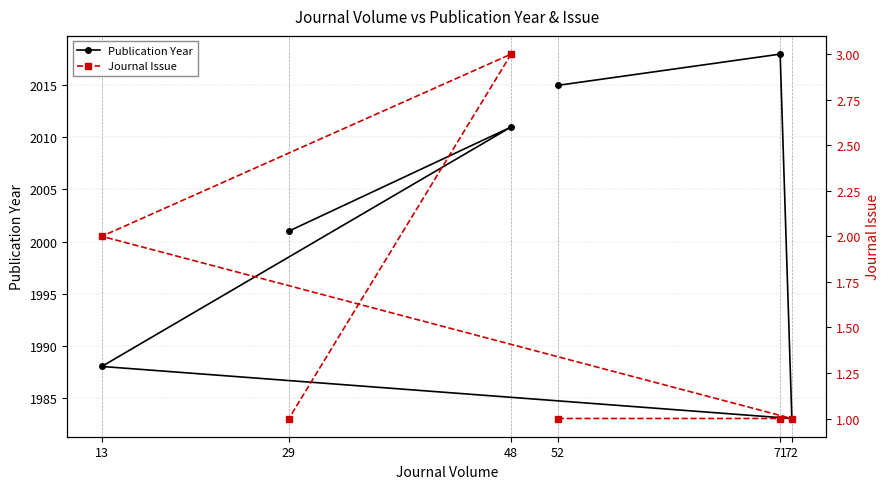

Where is Journal Issue nearest to the value 2?

13